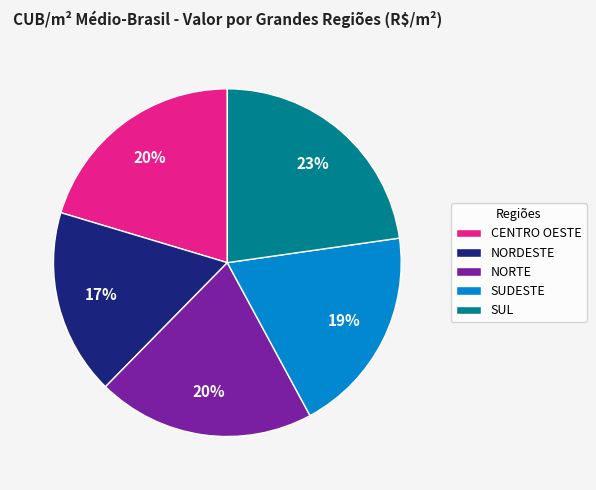

Is it true that CENTRO OESTE is 12% of the pie?

False